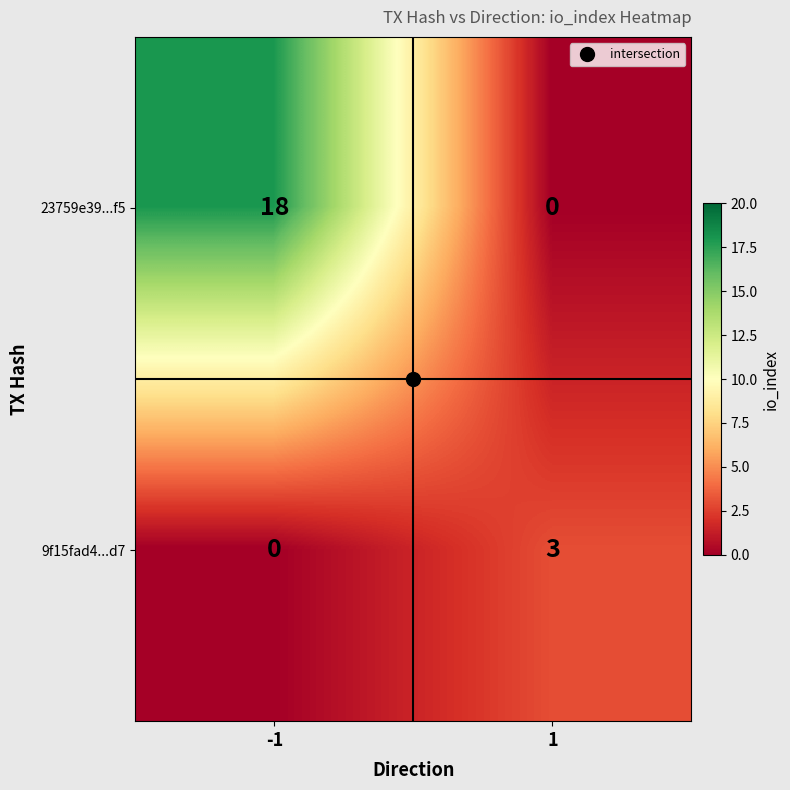

What is the difference between the highest and lowest values at -1?

18